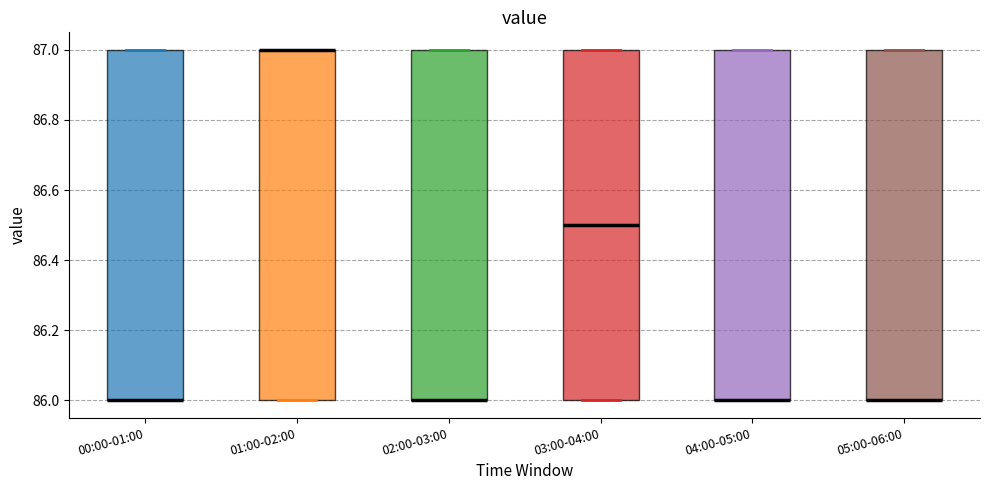

Reading left to right, read every box against the y-axis: the position of its median line, the range the box covers, and the ends of its whiskers. The values are not printed on the chart, so give them approximately, as read against the axis.

00:00-01:00: median 86.0 (drawn on the box's lower edge), box 86.0 to 87.0, whiskers 86.0 to 87.0
01:00-02:00: median 87.0 (drawn on the box's upper edge), box 86.0 to 87.0, whiskers 86.0 to 87.0
02:00-03:00: median 86.0 (drawn on the box's lower edge), box 86.0 to 87.0, whiskers 86.0 to 87.0
03:00-04:00: median 86.5, box 86.0 to 87.0, whiskers 86.0 to 87.0
04:00-05:00: median 86.0 (drawn on the box's lower edge), box 86.0 to 87.0, whiskers 86.0 to 87.0
05:00-06:00: median 86.0 (drawn on the box's lower edge), box 86.0 to 87.0, whiskers 86.0 to 87.0